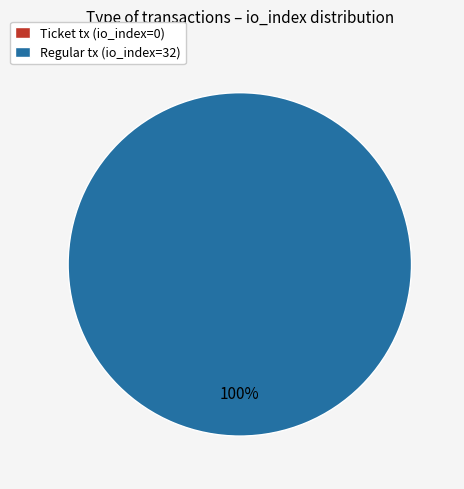

To the nearest percent, what portion does Regular (direction=1) represent?

100%